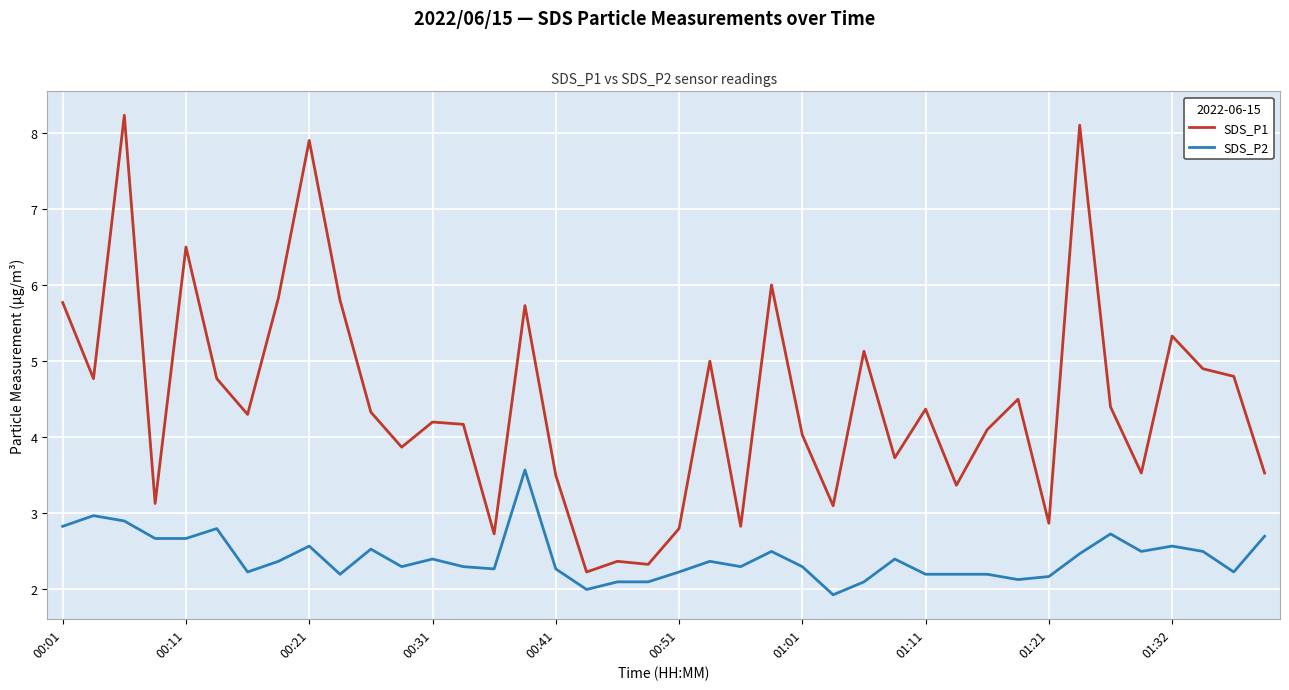

Rank the series by their maximum value, from highest to lowest.

SDS_P1, SDS_P2